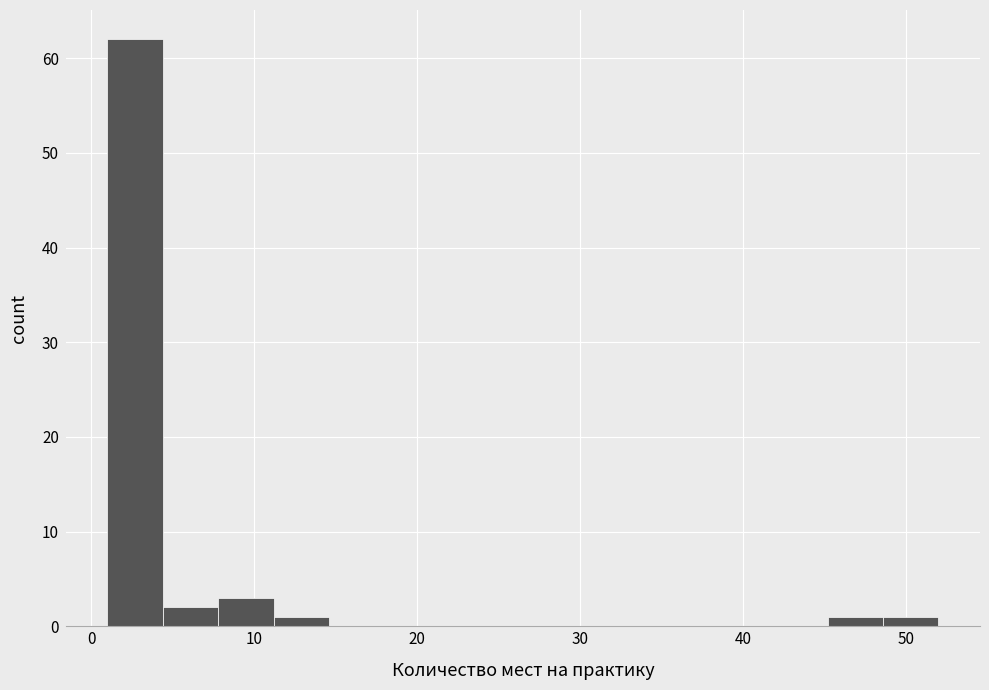

Around what value on the x-axis is the tallest bar? Give the approximate position of its centre, as read against the axis.

3